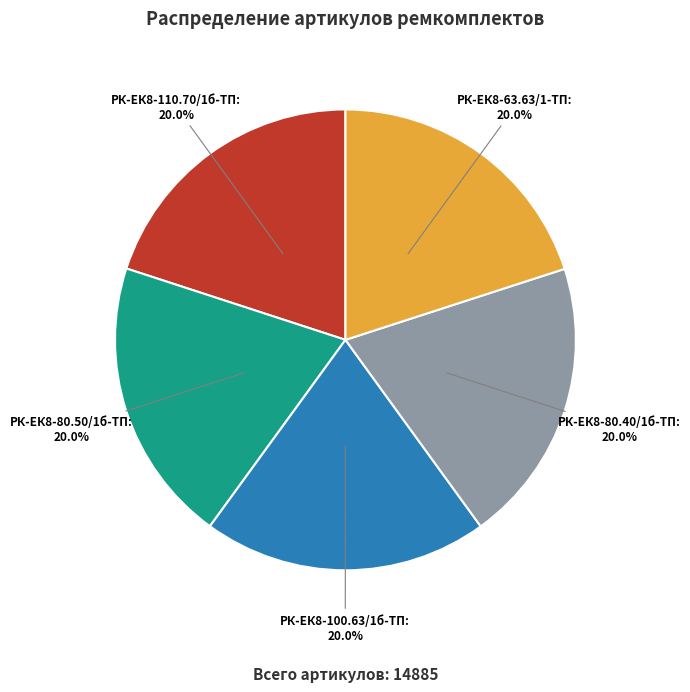

To the nearest percent, what portion does РК-ЕК8-80.50/1б-ТП represent?

20%